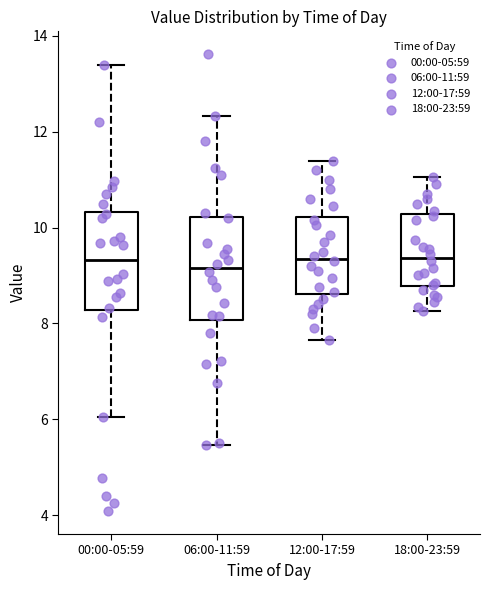

Where is the lower edge of the box for 12:00-17:59 on the y-axis? The values are not printed on the chart, so give them approximately, as read against the axis.

8.6